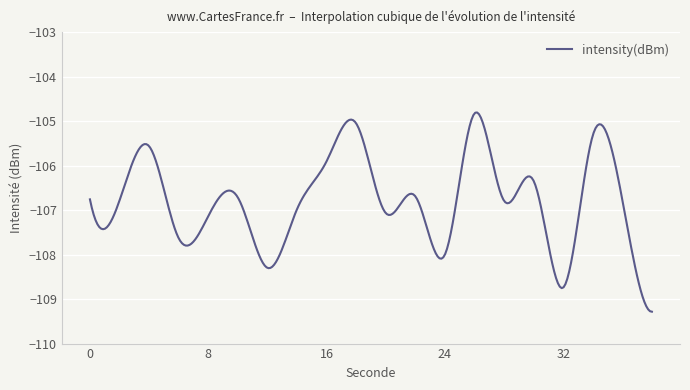

What is the average value?

-106.8